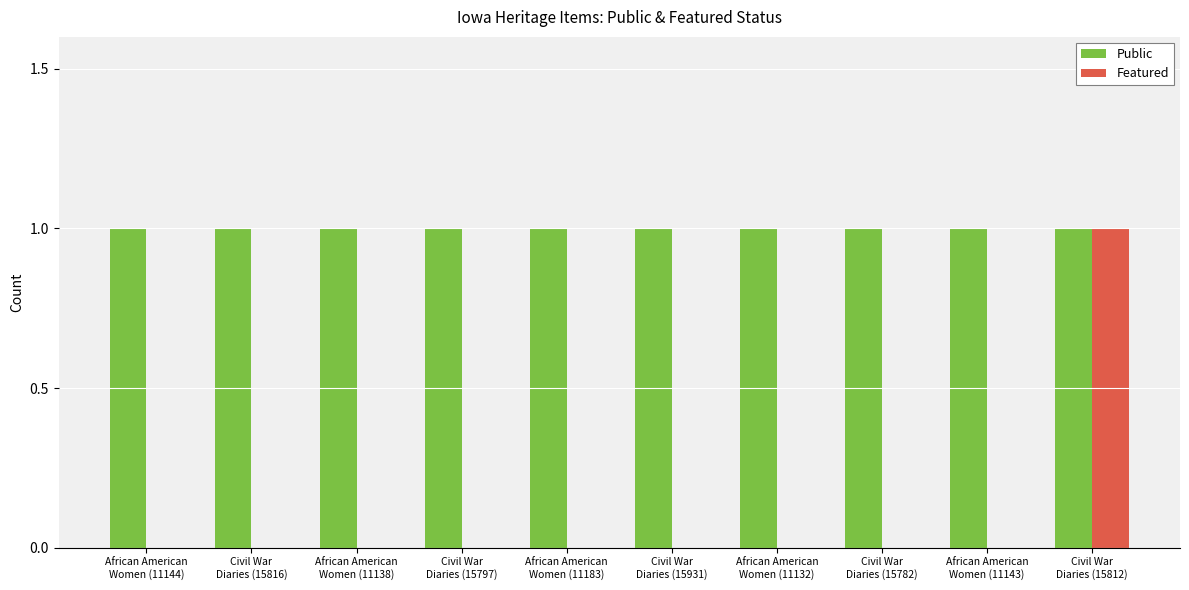

How many categories are shown in the chart?

10